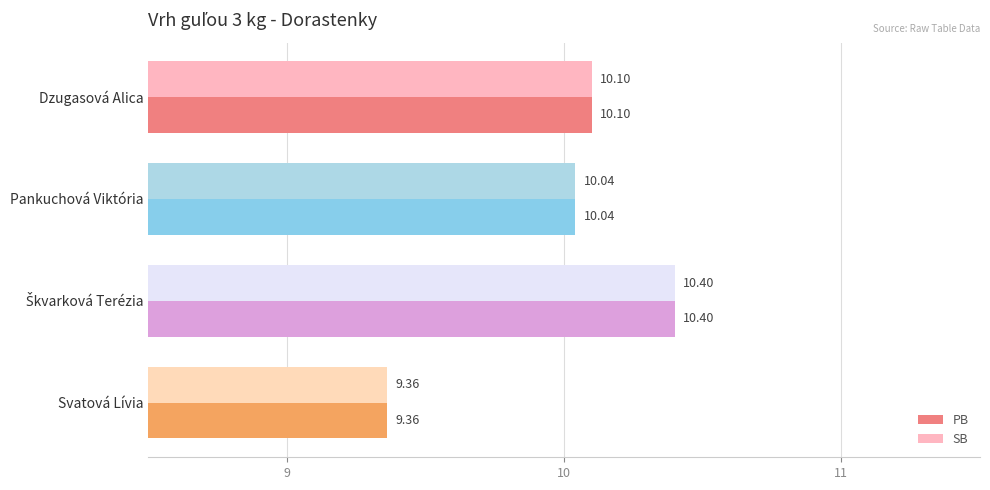

What are all the series names shown in the legend?

PB, SB